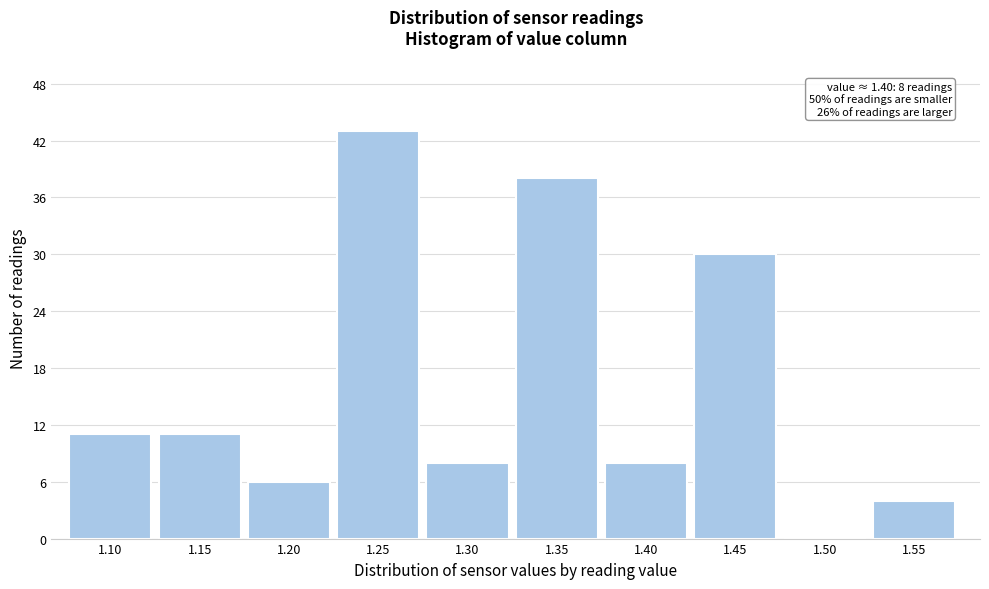

Reading right to left, list all the values displayed in this chart.

1.55=4	1.50=0	1.45=30	1.40=8	1.35=38	1.30=8	1.25=43	1.20=6	1.15=11	1.10=11